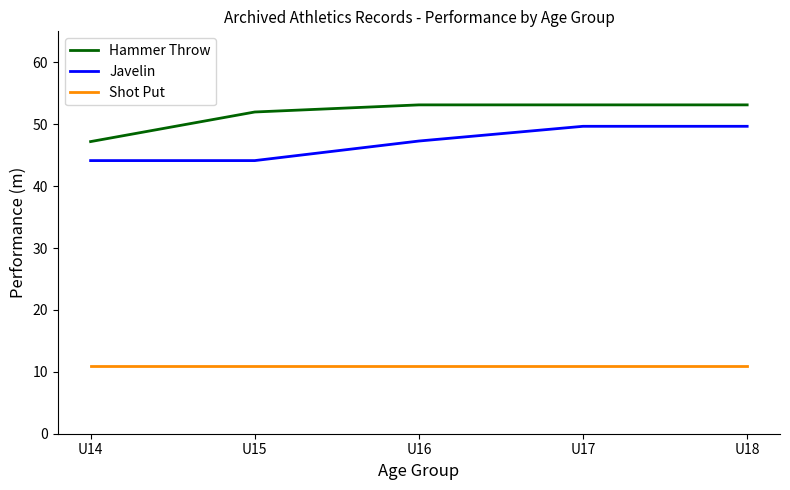

What is the maximum value shown in the chart?

53.1